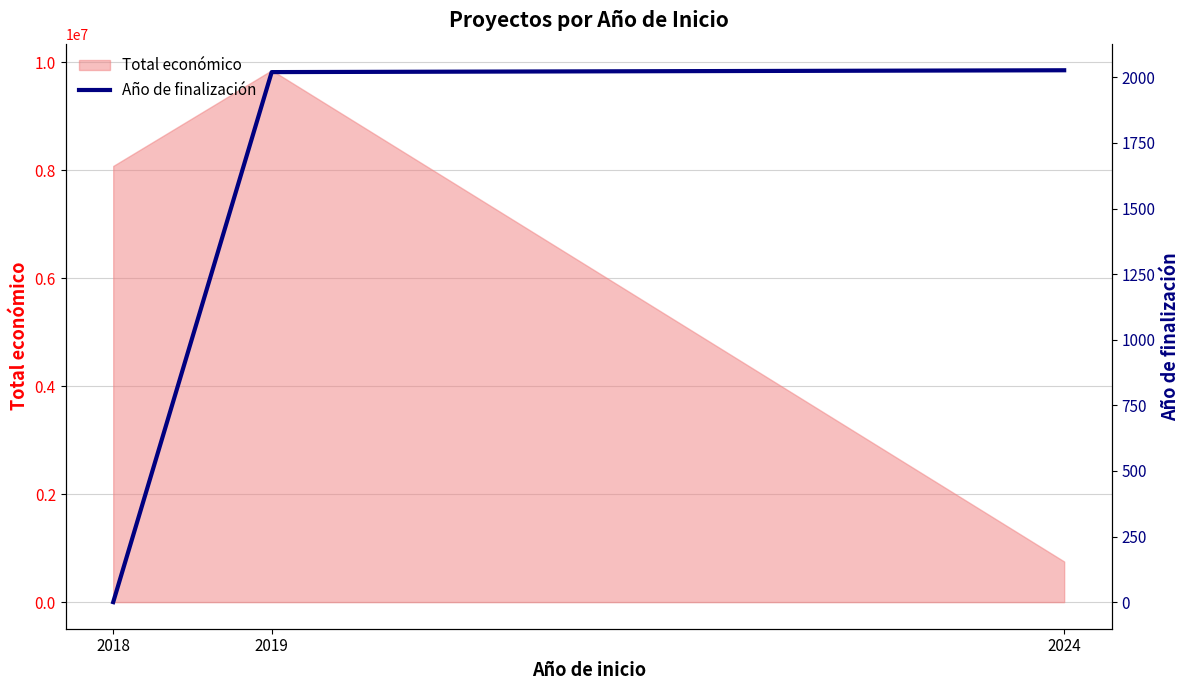

What is the value of the 3rd point from the left?

2027